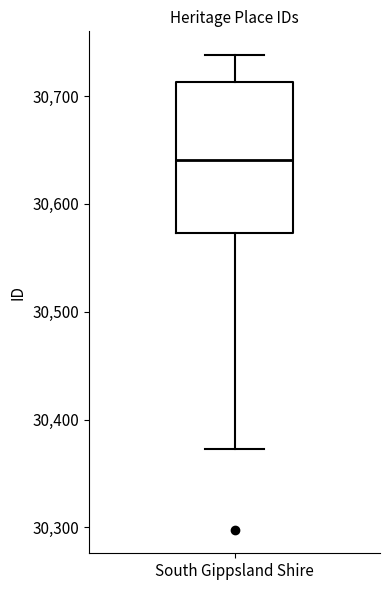

Where is the lower edge of the box for South Gippsland Shire on the y-axis? The values are not printed on the chart, so give them approximately, as read against the axis.

30570